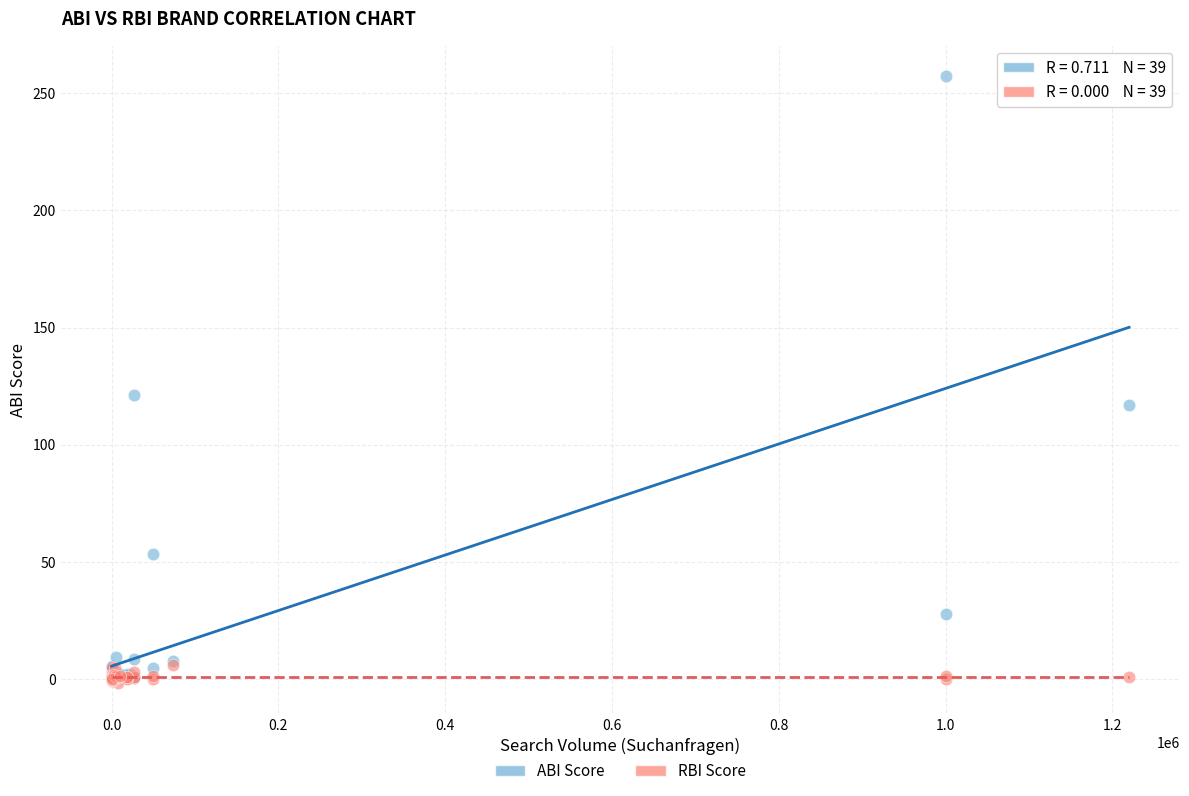

Across all series, what Y value is closest to 127?

121.1